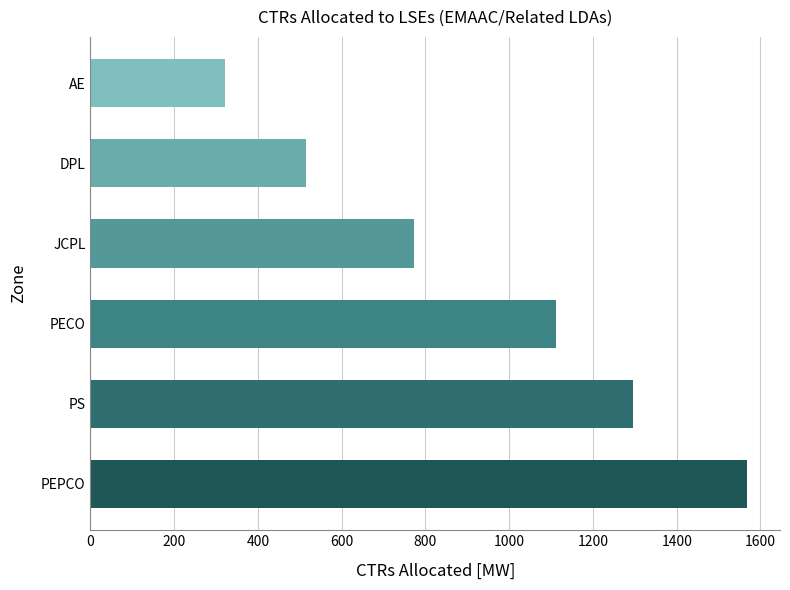

What is the ratio of the value at JCPL to the value at PS?

0.6